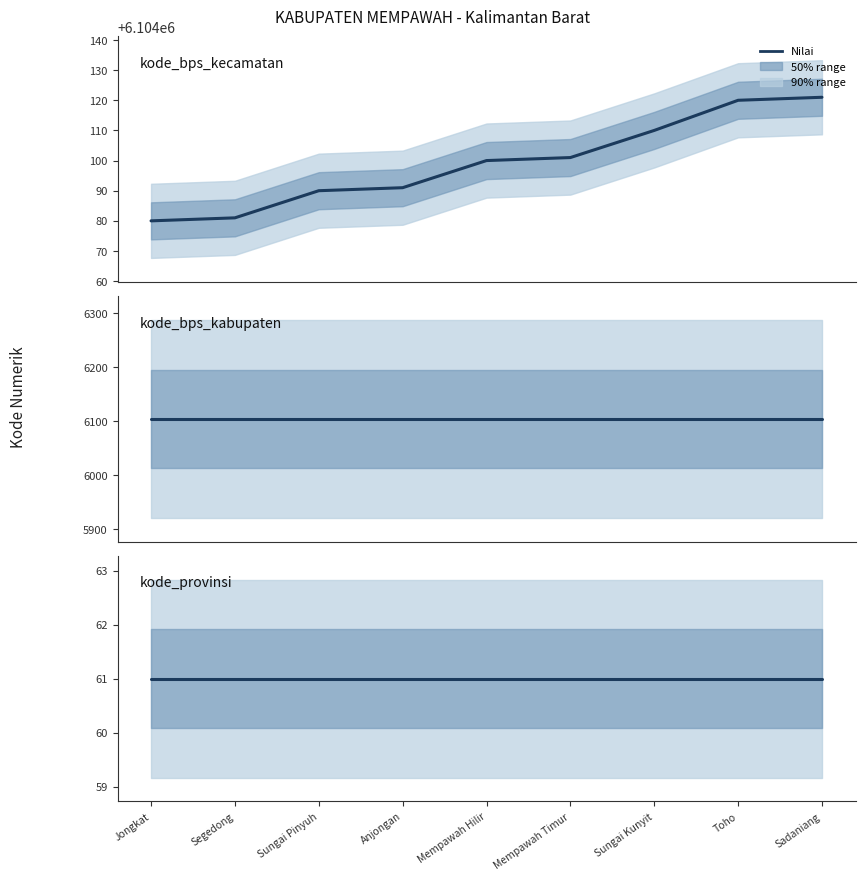

Reading left to right, list all the values displayed in this chart.

kode_bps_kecamatan: Jongkat=6104080	Segedong=6104081	Sungai Pinyuh=6104090	Anjongan=6104091	Mempawah Hilir=6104100	Mempawah Timur=6104101	Sungai Kunyit=6104110	Toho=6104120	Sadaniang=6104121
kode_bps_kabupaten: Jongkat=6104	Segedong=6104	Sungai Pinyuh=6104	Anjongan=6104	Mempawah Hilir=6104	Mempawah Timur=6104	Sungai Kunyit=6104	Toho=6104	Sadaniang=6104
kode_provinsi: Jongkat=61	Segedong=61	Sungai Pinyuh=61	Anjongan=61	Mempawah Hilir=61	Mempawah Timur=61	Sungai Kunyit=61	Toho=61	Sadaniang=61